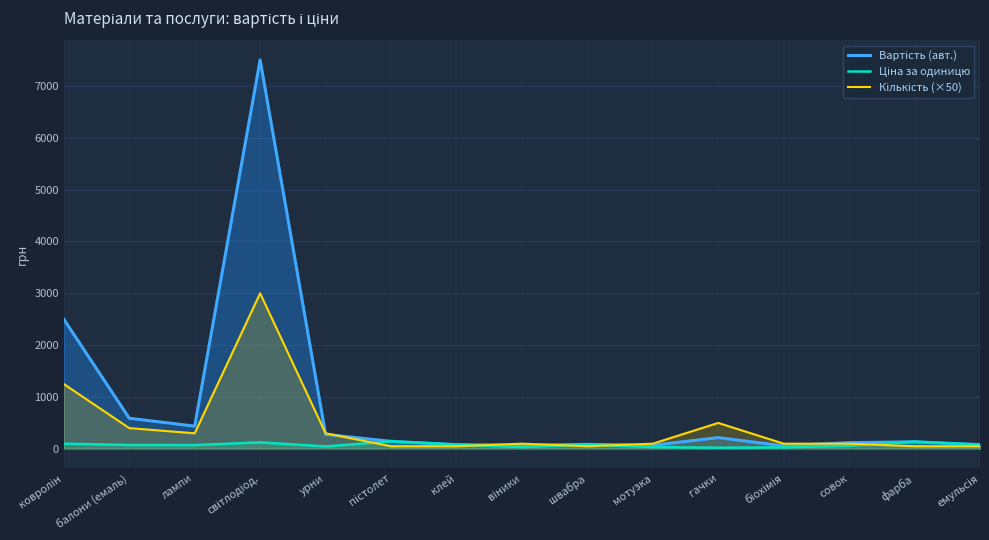

Which series has the largest total across all categories?

Вартість (авт.)